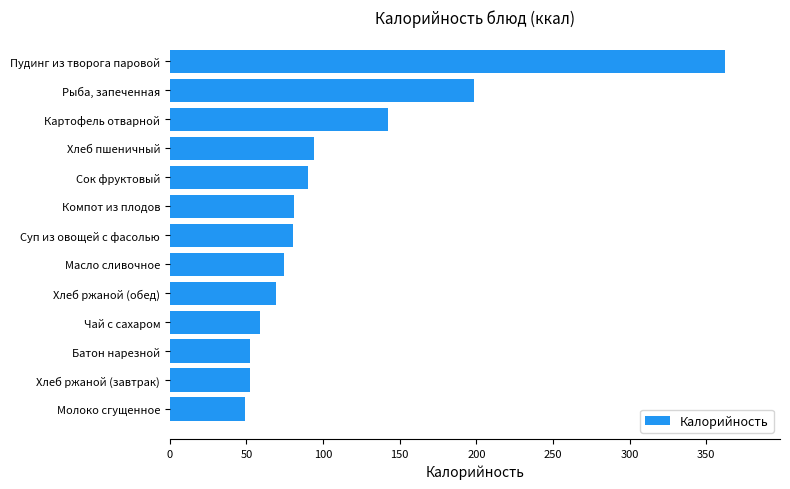

What is the ratio of the value at Рыба, запеченная to the value at Масло сливочное?

2.7